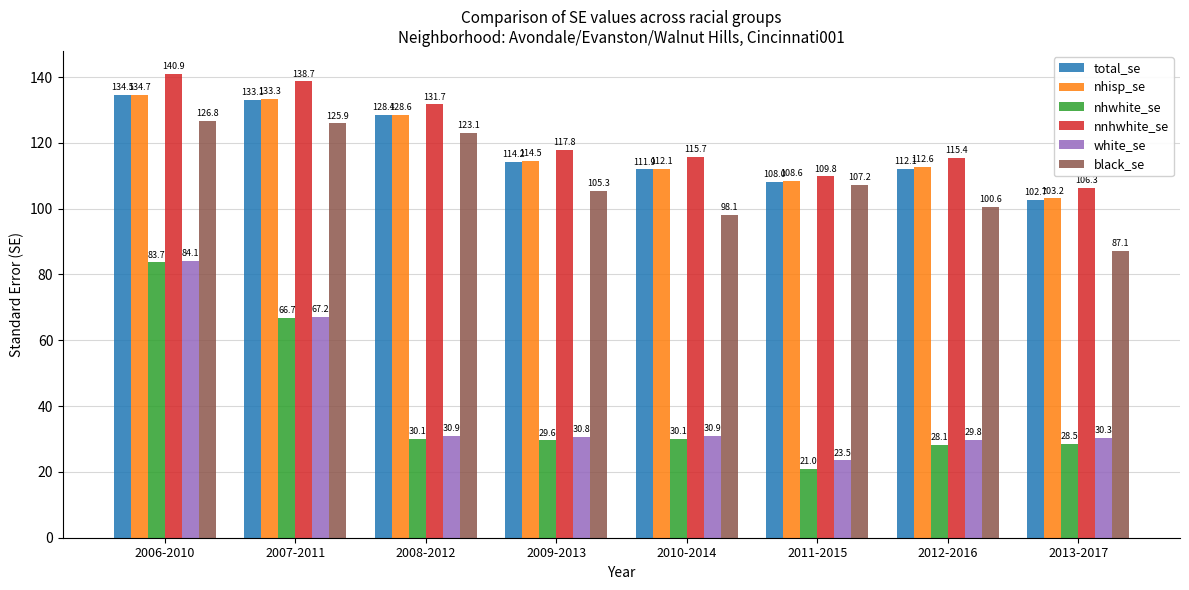

What is the label of the 1st bar from the right?

2013-2017